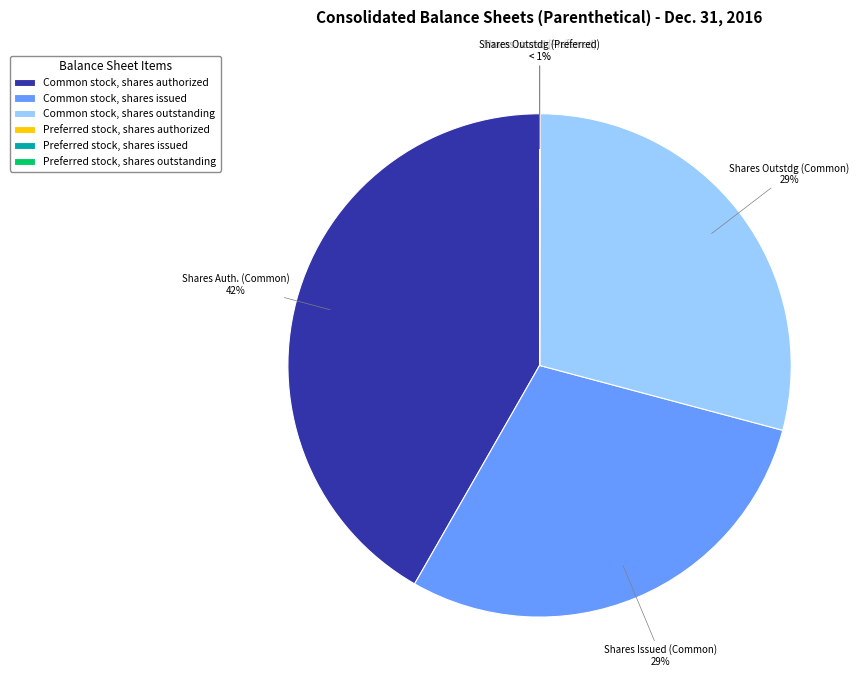

Is it true that Common stock, shares issued is 42% of the pie?

False